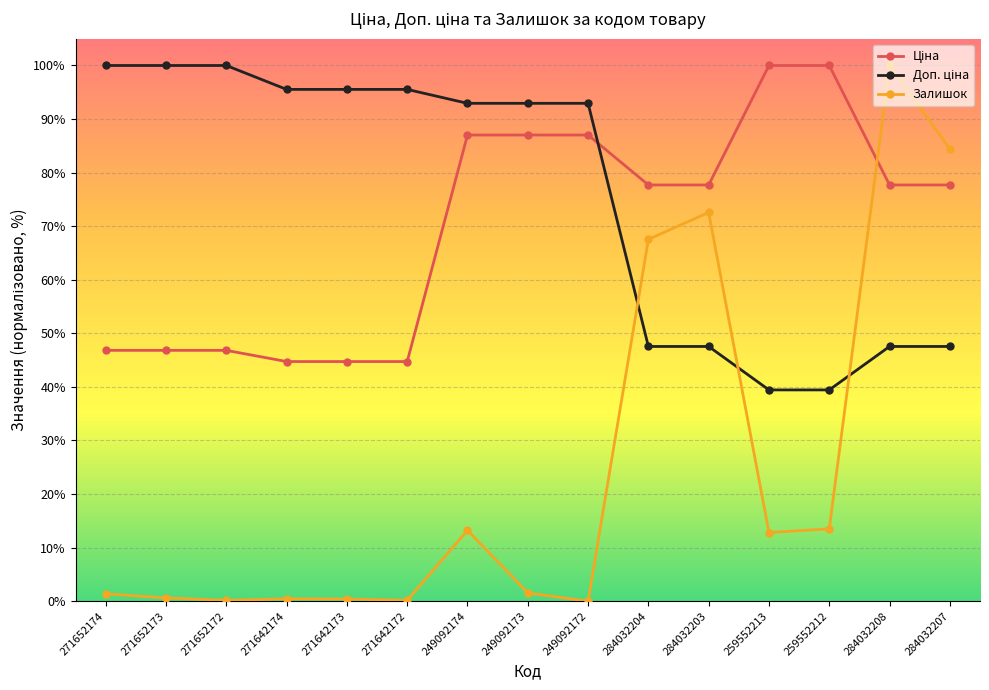

Count the number of categories in the chart.

15